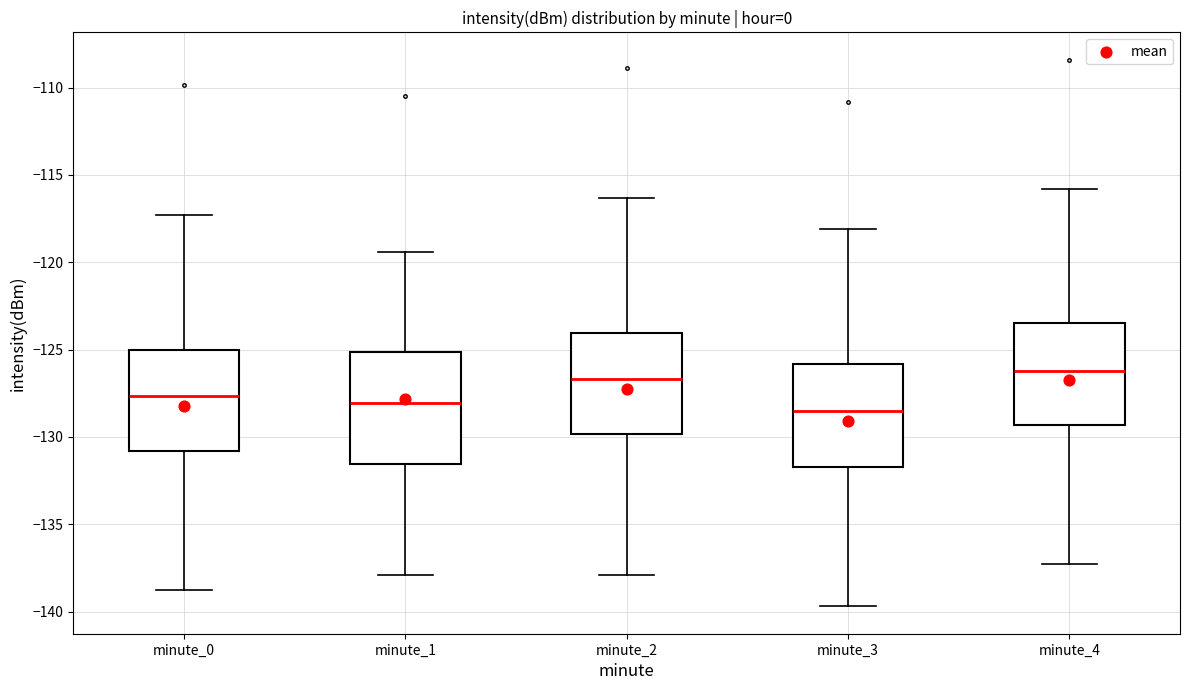

Where does the median line of the box for minute_1 sit on the y-axis? The values are not printed on the chart, so give them approximately, as read against the axis.

-128.0